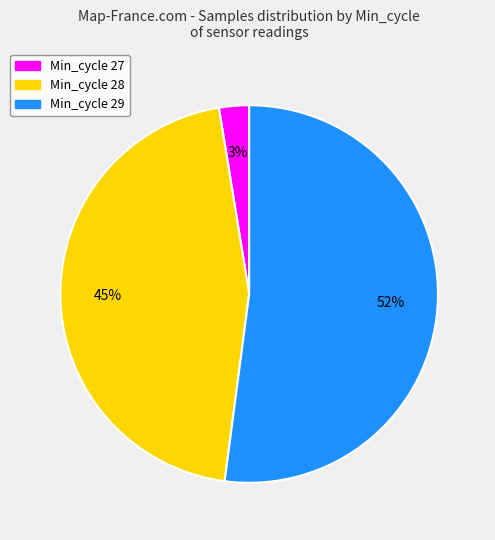

What is the majority slice?

Min_cycle 29